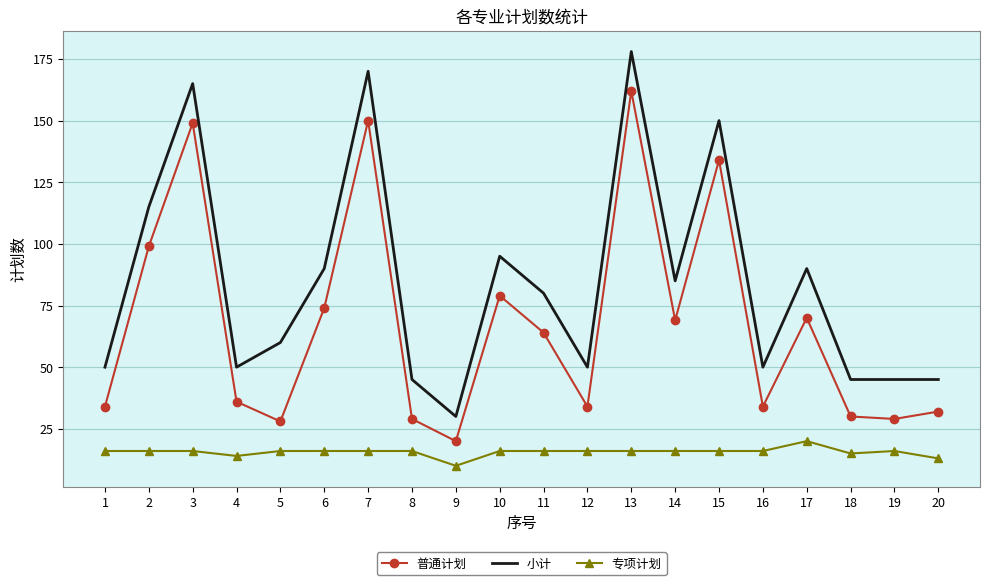

List the series in order of their overall mean, lowest first.

专项计划, 普通计划, 小计